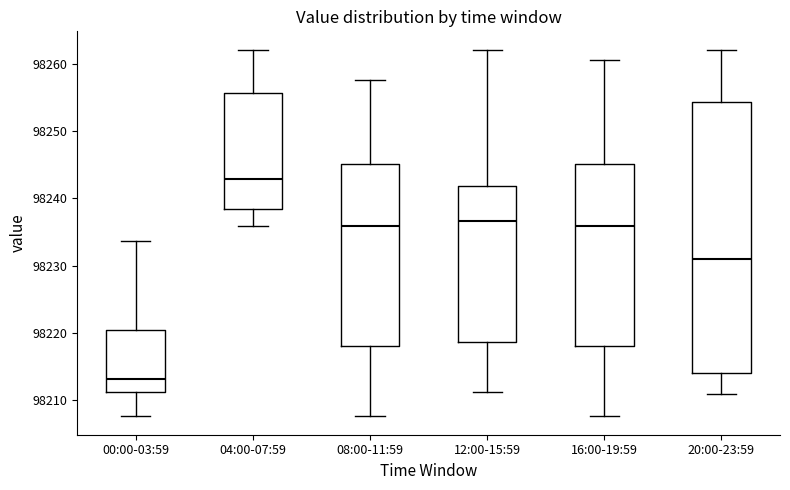

Reading left to right, transcribe this box plot: for each box, give where its median line is, the range the box spans, and where its two whiskers end, as read against the y-axis. The values are not printed on the chart, so give them approximately, as read against the axis.

00:00-03:59: median 98213, box 98211 to 98220, whiskers 98208 to 98234
04:00-07:59: median 98243, box 98238 to 98256, whiskers 98236 to 98262
08:00-11:59: median 98236, box 98218 to 98245, whiskers 98208 to 98258
12:00-15:59: median 98237, box 98219 to 98242, whiskers 98211 to 98262
16:00-19:59: median 98236, box 98218 to 98245, whiskers 98208 to 98261
20:00-23:59: median 98231, box 98214 to 98254, whiskers 98211 to 98262